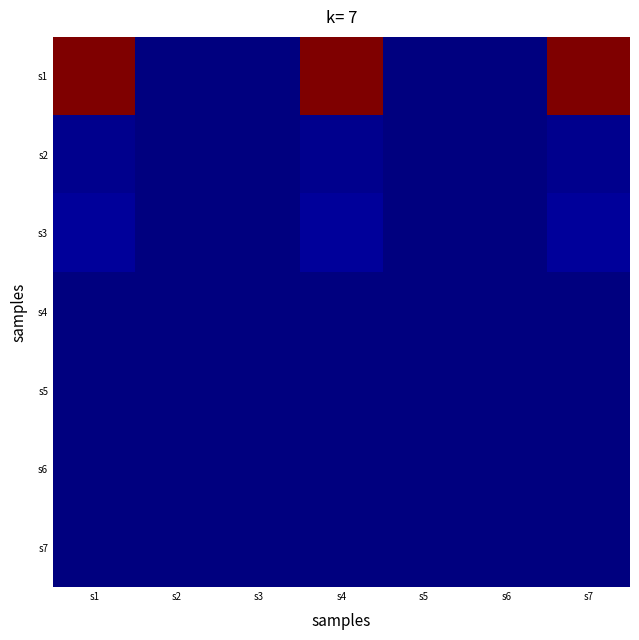

List the series in order of their peak value, lowest first.

s4, s5, s6, s7, s2, s3, s1